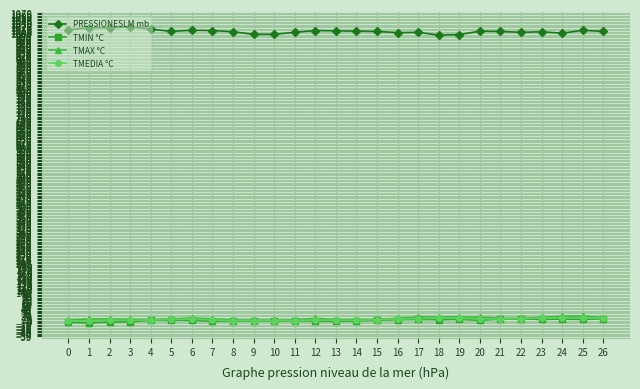

True or false: PRESSIONESLM mb and TMIN °C cross at least once.

False